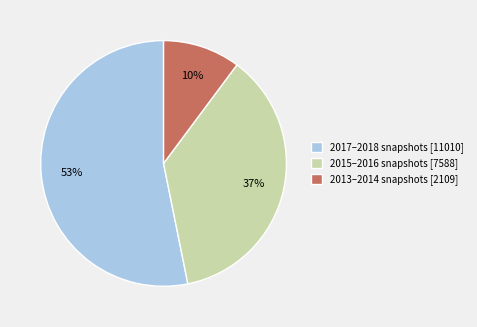

How many slices are in this pie chart?

3